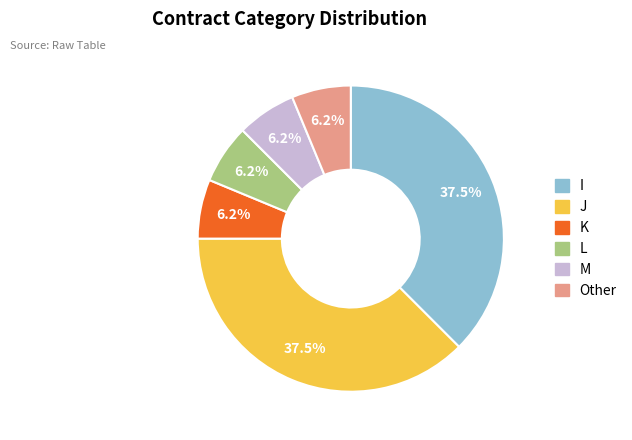

Do I and L together represent more than half of the pie?

No